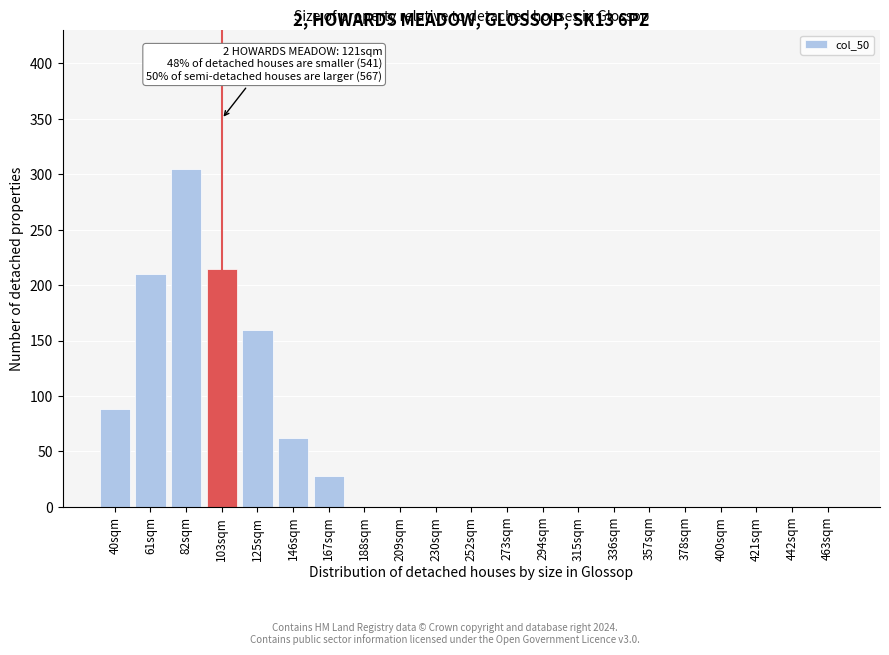

Reading right to left, extract all data points from this chart.

463sqm=0	442sqm=0	421sqm=0	400sqm=0	378sqm=0	357sqm=0	336sqm=0	315sqm=0	294sqm=0	273sqm=0	252sqm=0	230sqm=0	209sqm=0	188sqm=0	167sqm=28	146sqm=62	125sqm=160	103sqm=215	82sqm=305	61sqm=210	40sqm=88